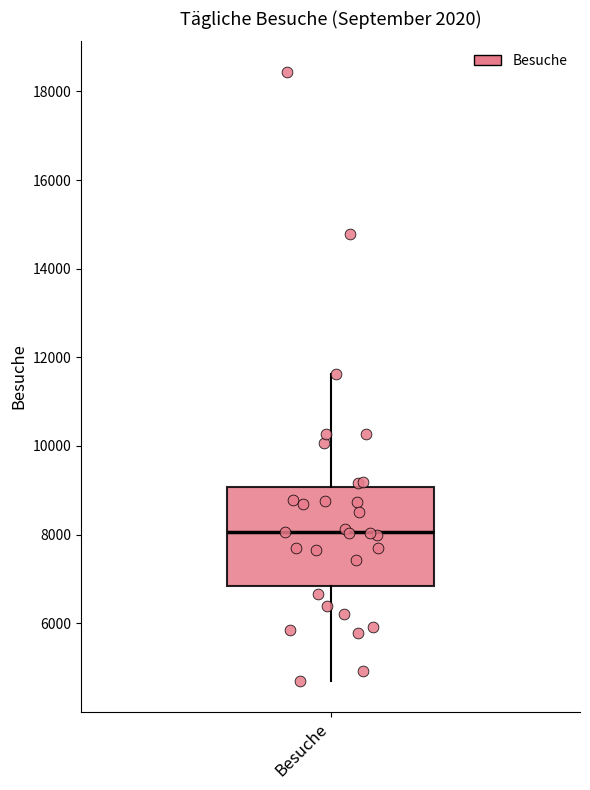

Read this box plot against the y-axis: the position of the median line, the range covered by the box, and the ends of both whiskers. The values are not printed on the chart, so give them approximately, as read against the axis.

median 8000, box 6800 to 9000, whiskers 4600 to 11600